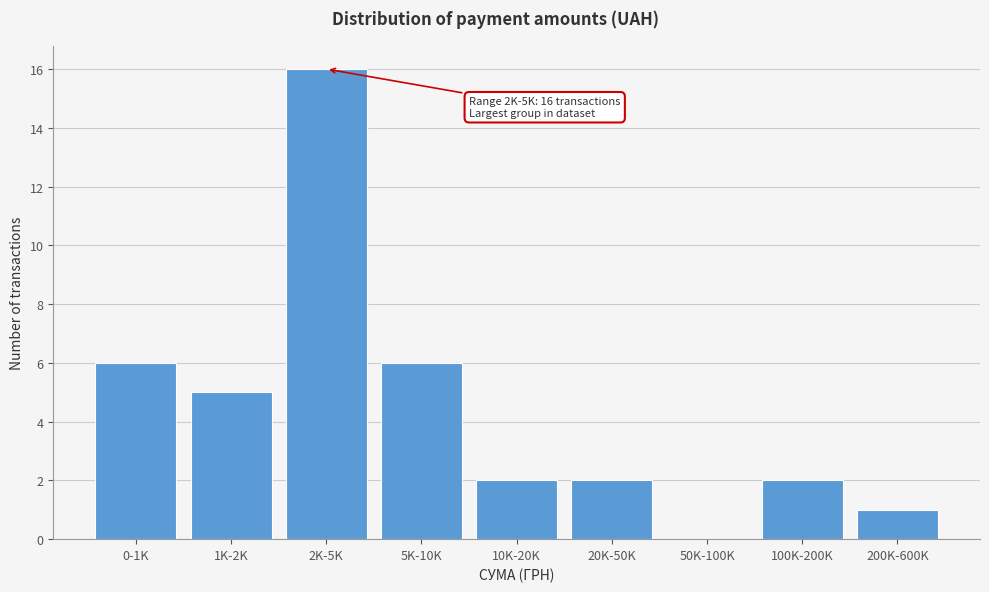

Reading left to right, list all the values displayed in this chart.

0-1K=6	1K-2K=5	2K-5K=16	5K-10K=6	10K-20K=2	20K-50K=2	50K-100K=0	100K-200K=2	200K-600K=1